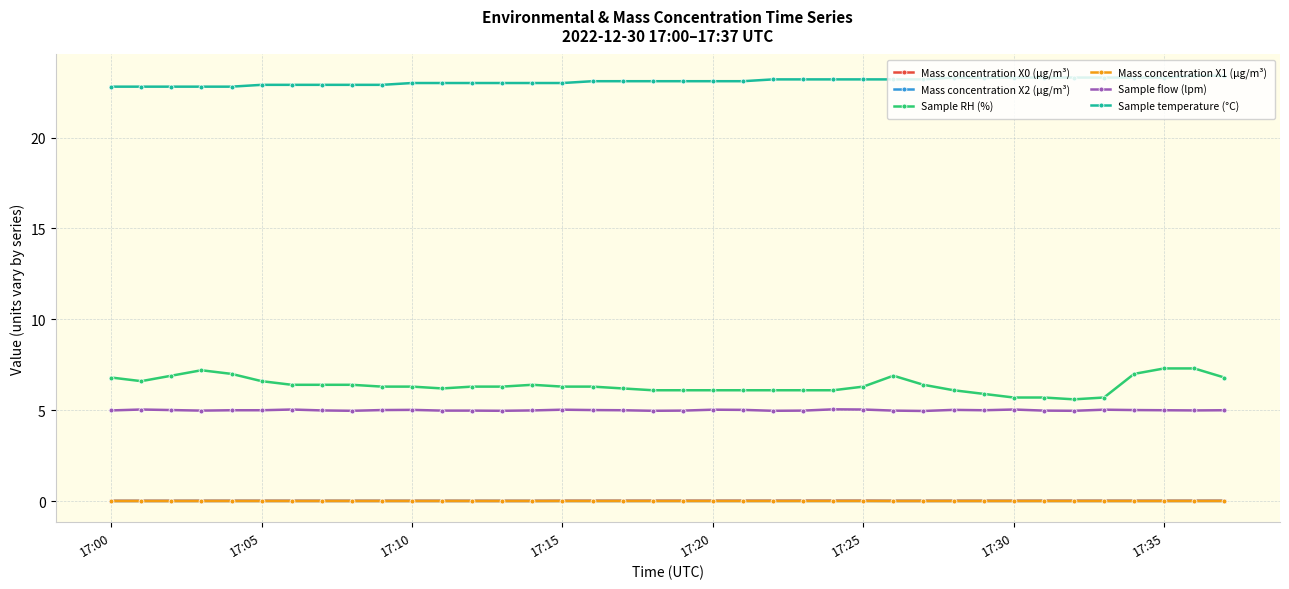

Which series has the largest range (max minus min)?

Sample RH (%)